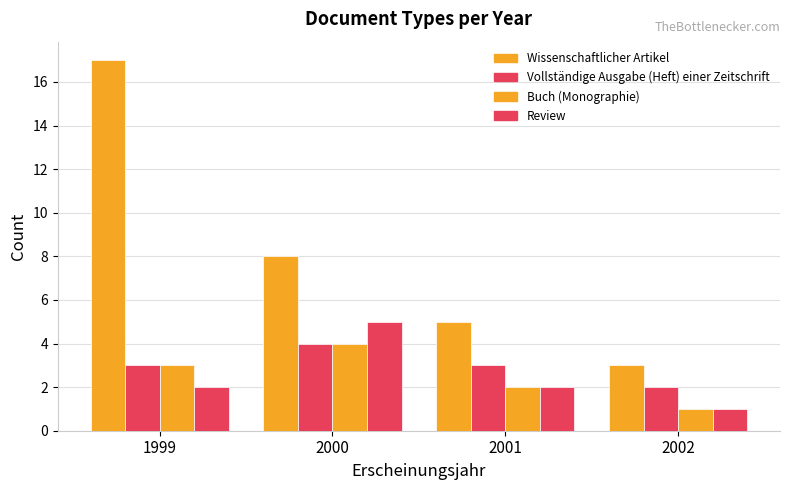

Reading left to right, extract all data points from this chart.

Wissenschaftlicher Artikel: 1999=17	2000=8	2001=5	2002=3
Vollständige Ausgabe (Heft) einer Zeitschrift: 1999=3	2000=4	2001=3	2002=2
Buch (Monographie): 1999=3	2000=4	2001=2	2002=1
Review: 1999=2	2000=5	2001=2	2002=1